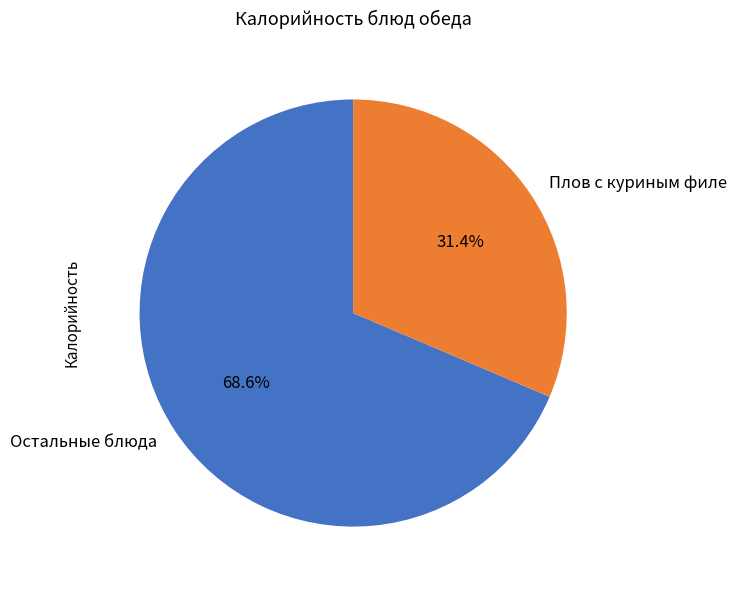

Count the number of slices in the pie.

2